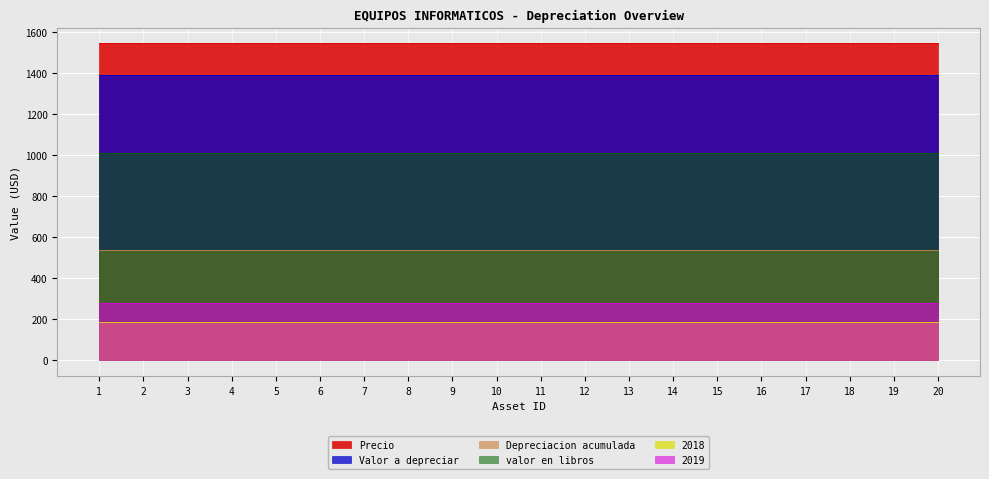

What is the value of the 2019 point at the 1st from the left?

278.2